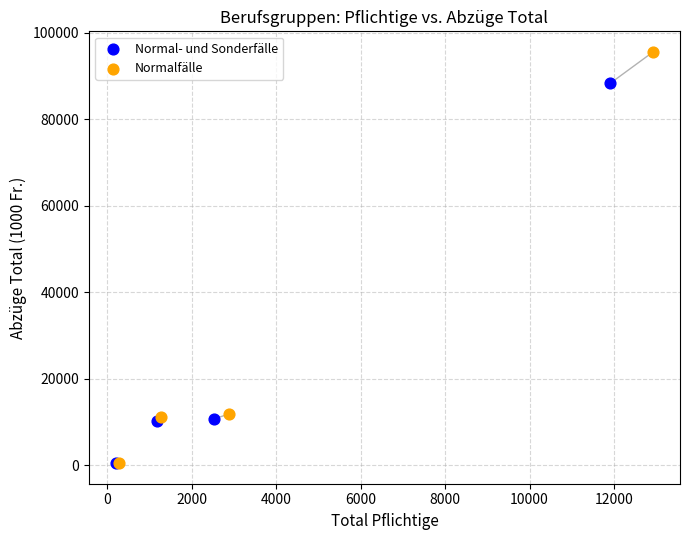

What are all the series names shown in the legend?

Normal- und Sonderfälle, Normalfälle